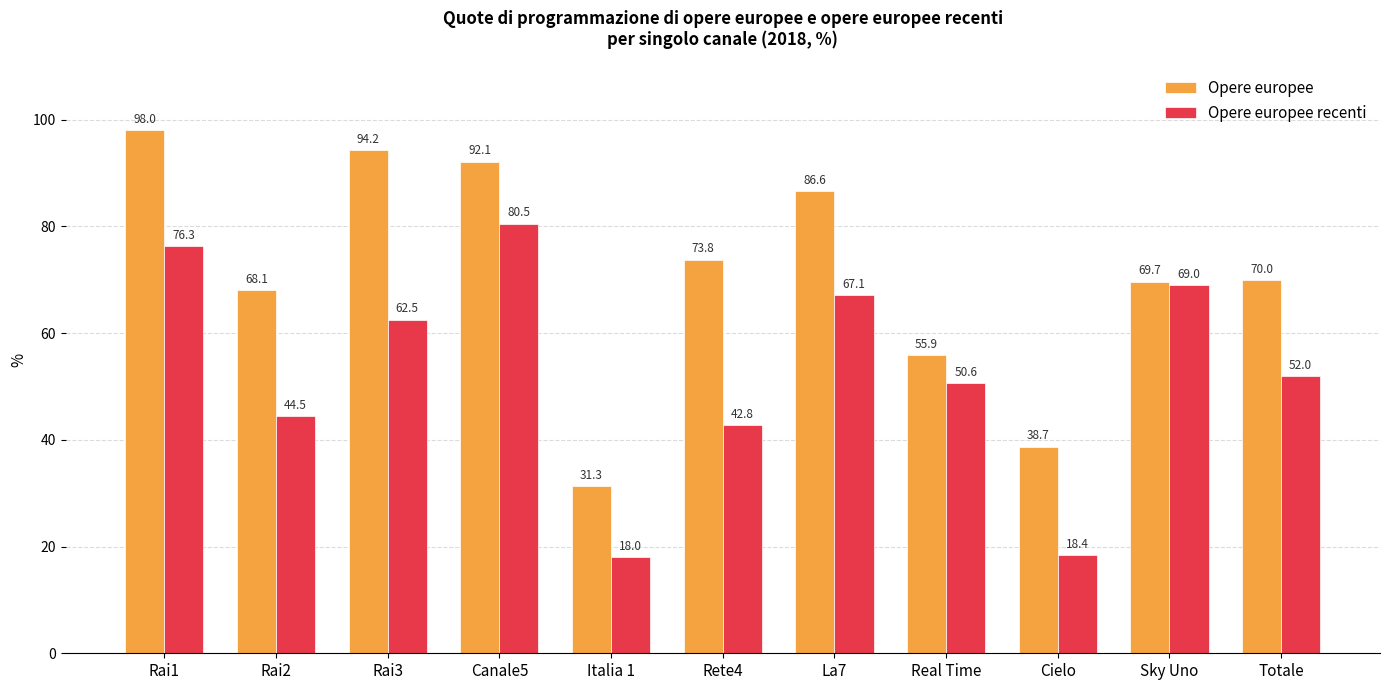

What is the sum of all Opere europee recenti values?

581.8